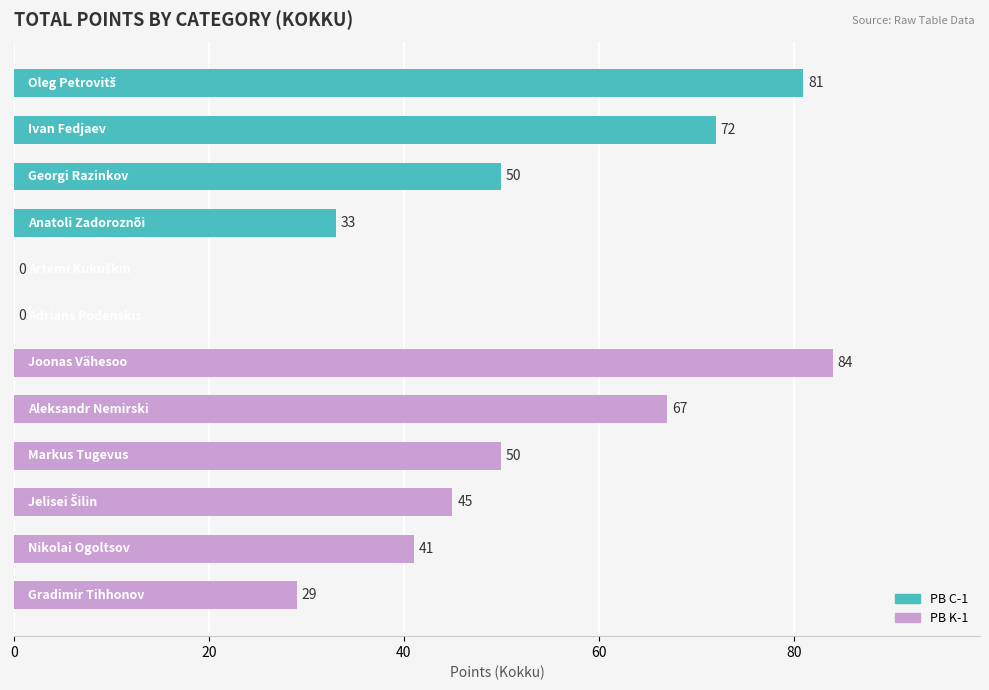

What is the greatest value displayed?

84